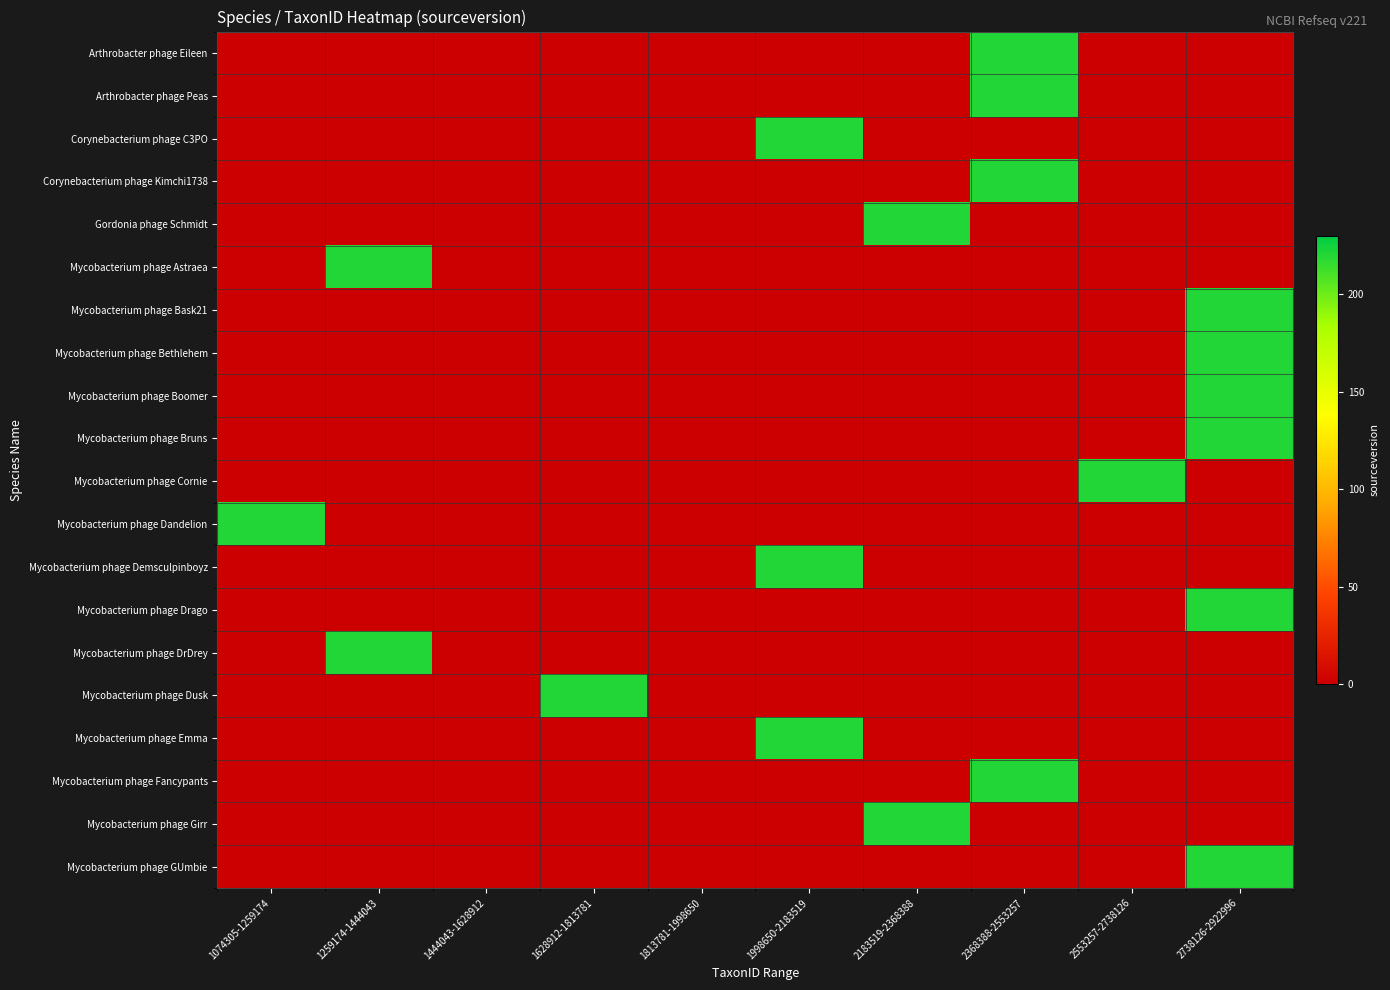

Between 1259174-1444043 and 1444043-1628912, which series saw the biggest shift?

Mycobacterium phage Astraea